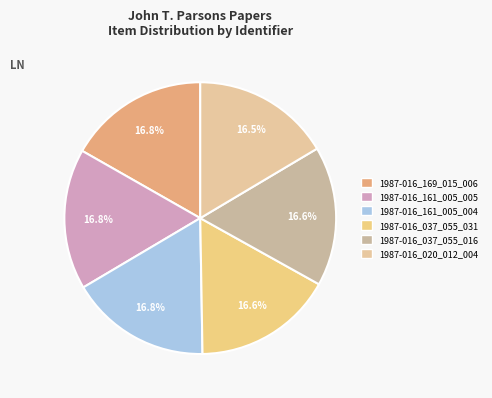

Count the number of slices in the pie.

6